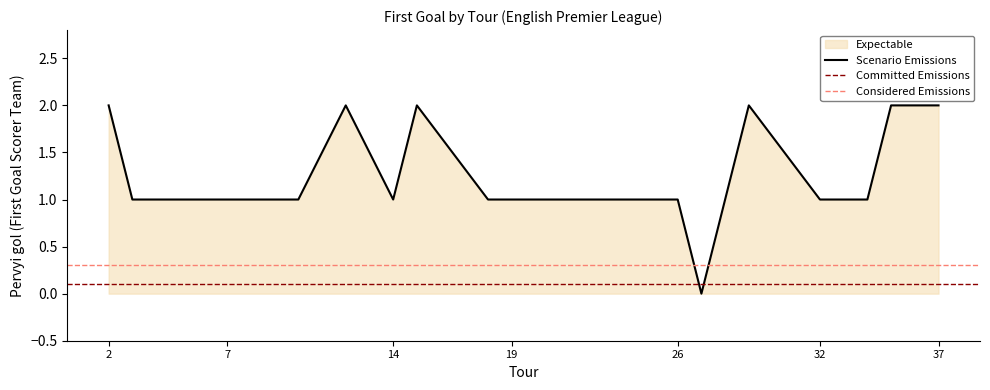

List the labels in order of value, smallest first.

27, 3, 5, 7, 10, 14, 18, 19, 21, 24, 26, 32, 34, 2, 12, 15, 29, 35, 37